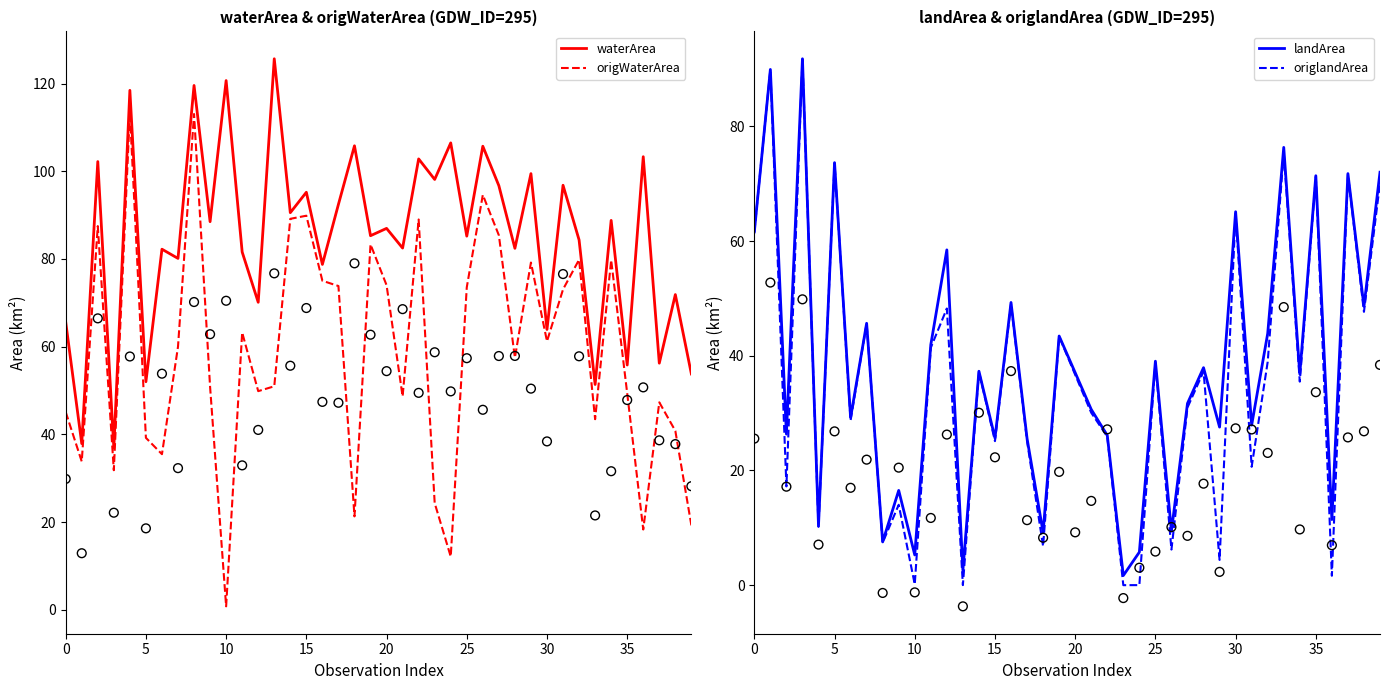

What is the total value across all series at 25?

238.4